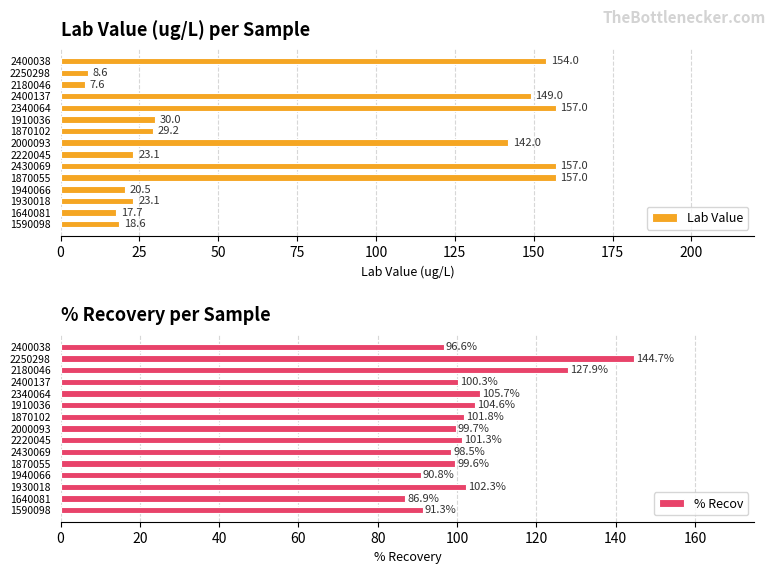

What is the greatest value displayed?

157.0